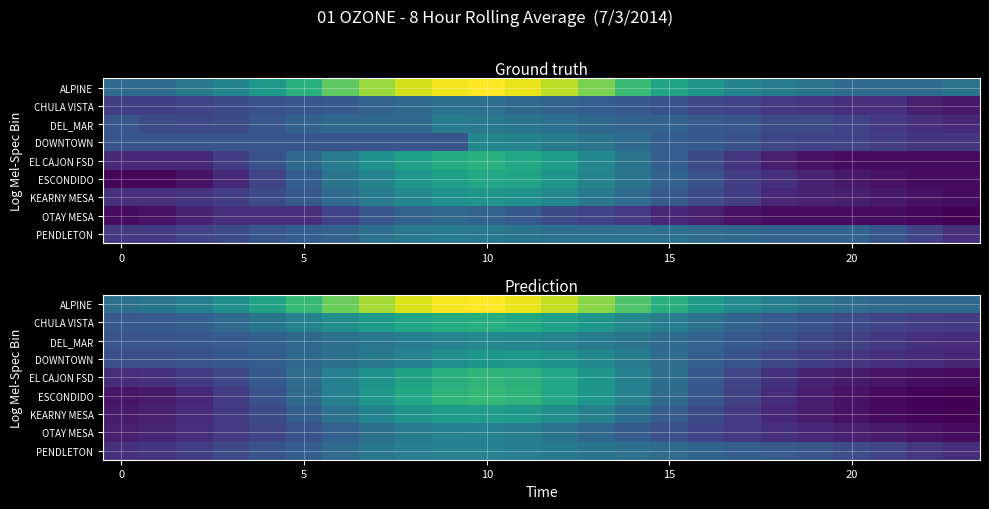

At which category is the sum across all series the highest?

10